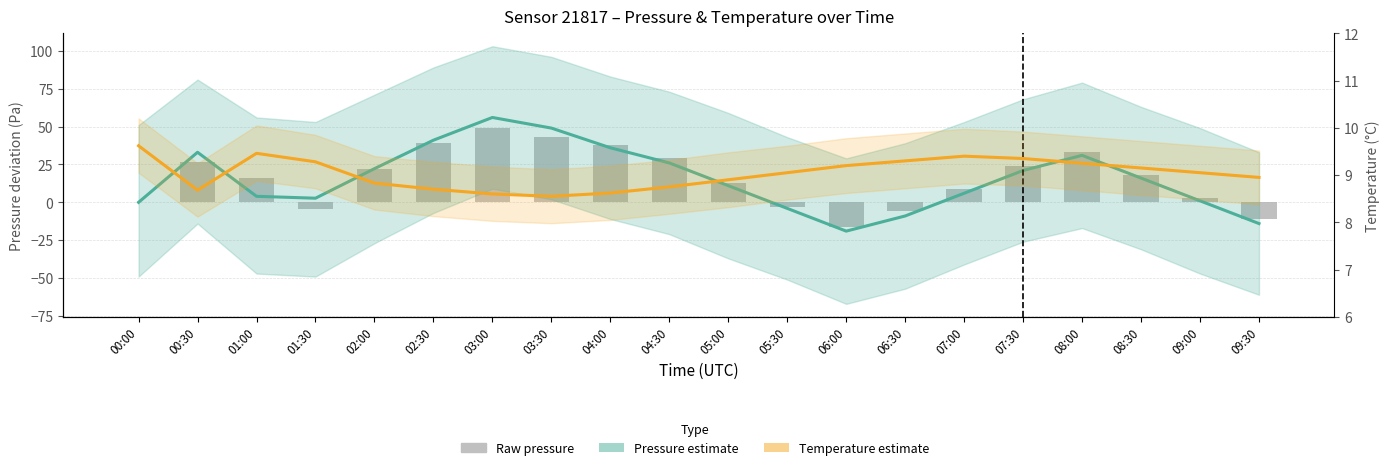

What is the label of the 7th bar from the left?

03:00